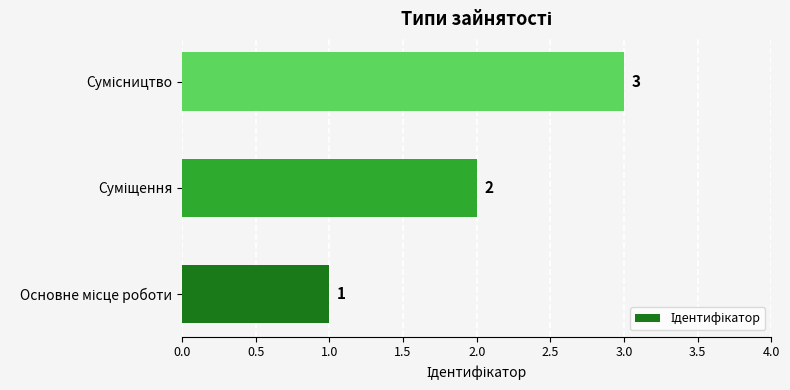

Count the values in the range 1 to 3.

3